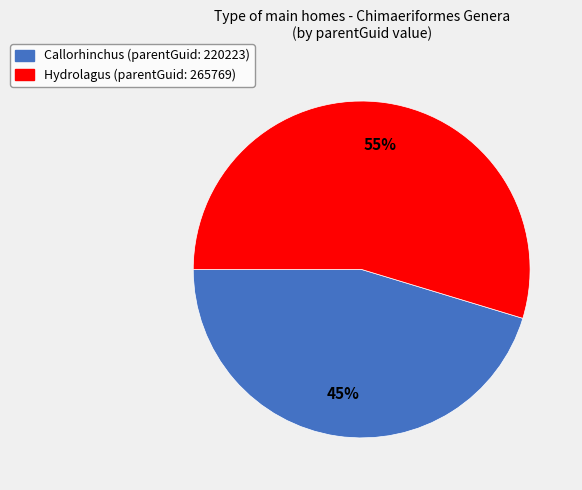

Does any single category account for the majority?

Yes